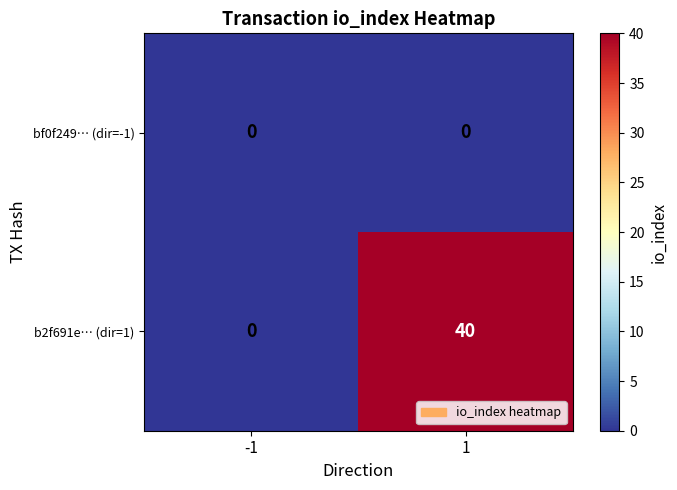

How many series are shown in this chart?

2